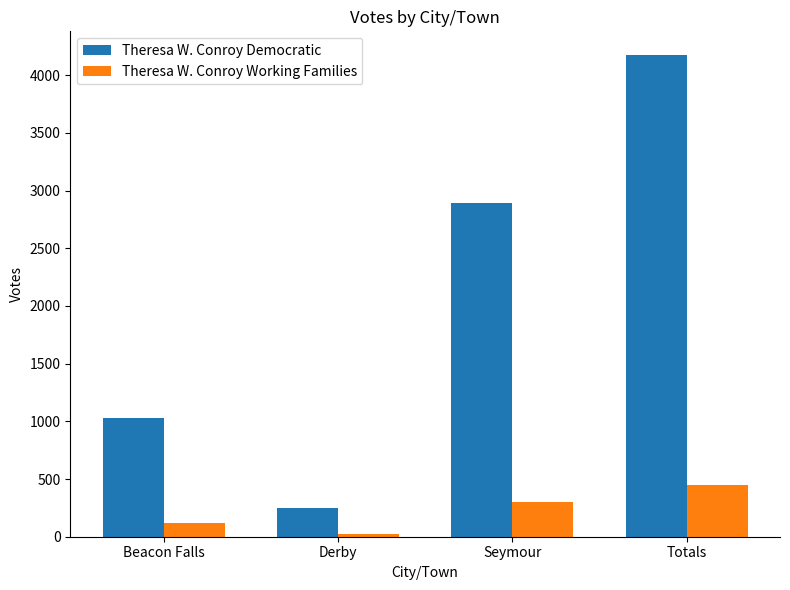

Reading left to right, what are all the values shown in this chart?

Theresa W. Conroy Democratic: 1031	247	2893	4171
Theresa W. Conroy Working Families: 122	23	304	449